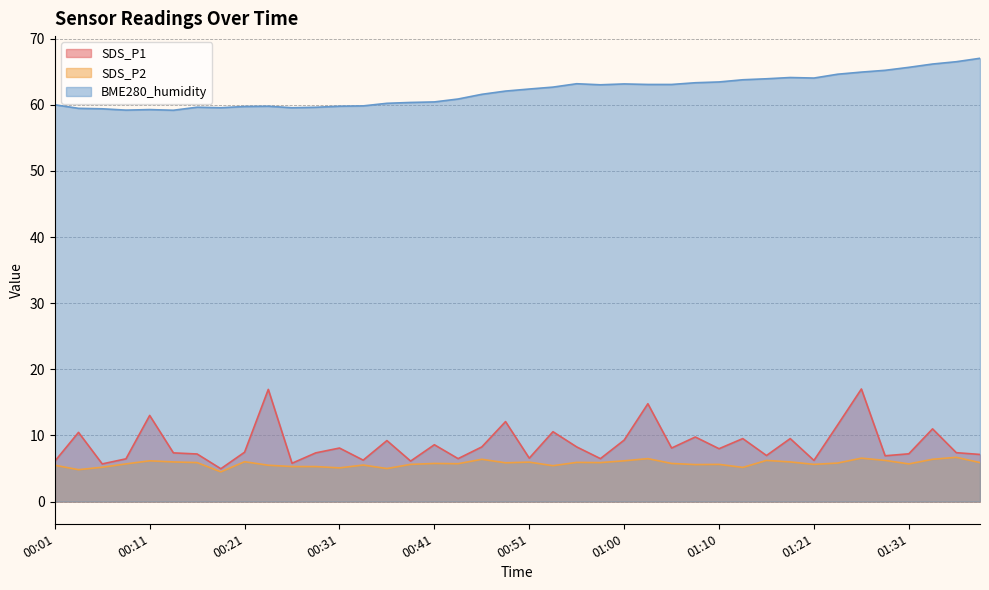

Reading left to right, transcribe all the data shown in this chart.

SDS_P1: 00:01=6.1	00:04=10.5	00:06=5.7	00:09=6.5	00:11=13.0	00:14=7.4	00:16=7.2	00:19=5.0	00:21=7.5	00:24=17.0	00:26=5.8	00:28=7.4	00:31=8.1	00:33=6.3	00:36=9.2	00:38=6.1	00:41=8.6	00:43=6.5	00:46=8.3	00:48=12.1	00:51=6.6	00:53=10.6	00:56=8.3	00:58=6.5	01:00=9.3	01:03=14.8	01:05=8.1	01:08=9.8	01:10=8.0	01:13=9.5	01:16=7.0	01:18=9.5	01:21=6.2	01:24=11.6	01:26=17.0	01:29=6.9	01:31=7.2	01:34=11.0	01:36=7.4	01:39=7.1
SDS_P2: 00:01=5.5	00:04=4.8	00:06=5.2	00:09=5.7	00:11=6.2	00:14=6.0	00:16=5.9	00:19=4.5	00:21=6.0	00:24=5.5	00:26=5.3	00:28=5.3	00:31=5.1	00:33=5.5	00:36=5.0	00:38=5.6	00:41=5.8	00:43=5.7	00:46=6.4	00:48=5.9	00:51=6.0	00:53=5.4	00:56=5.9	00:58=5.9	01:00=6.2	01:03=6.5	01:05=5.8	01:08=5.6	01:10=5.6	01:13=5.2	01:16=6.2	01:18=6.0	01:21=5.6	01:24=5.8	01:26=6.6	01:29=6.2	01:31=5.7	01:34=6.4	01:36=6.7	01:39=5.9
BME280_humidity: 00:01=60.0	00:04=59.5	00:06=59.4	00:09=59.2	00:11=59.3	00:14=59.2	00:16=59.6	00:19=59.6	00:21=59.8	00:24=59.8	00:26=59.6	00:28=59.6	00:31=59.8	00:33=59.8	00:36=60.2	00:38=60.4	00:41=60.4	00:43=60.9	00:46=61.6	00:48=62.1	00:51=62.4	00:53=62.7	00:56=63.2	00:58=63.0	01:00=63.2	01:03=63.1	01:05=63.1	01:08=63.3	01:10=63.5	01:13=63.8	01:16=63.9	01:18=64.1	01:21=64.0	01:24=64.6	01:26=65.0	01:29=65.2	01:31=65.7	01:34=66.2	01:36=66.5	01:39=67.0